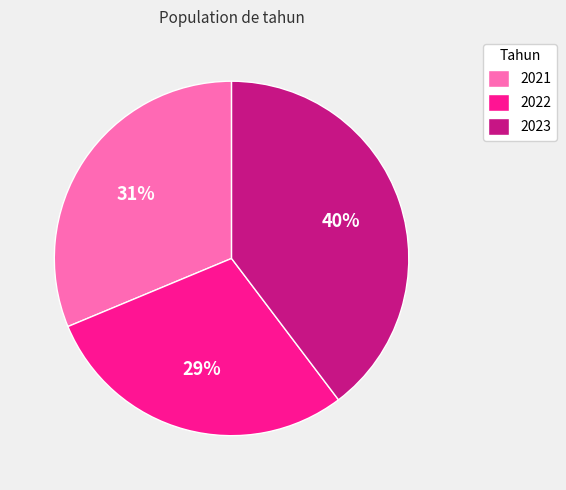

Count the number of slices in the pie.

3